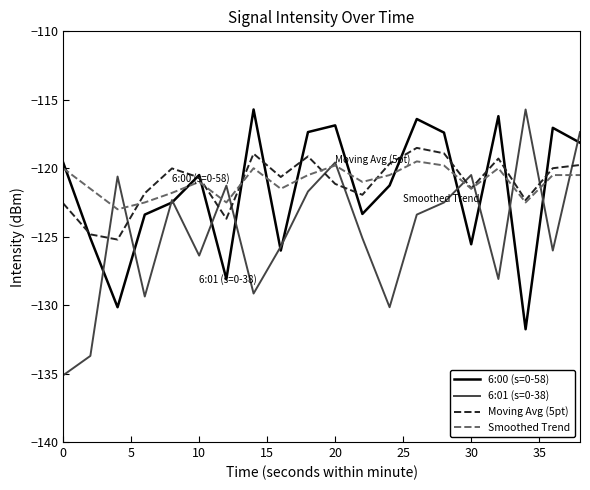

Which series has the largest range (max minus min)?

6:01 (s=0-38)